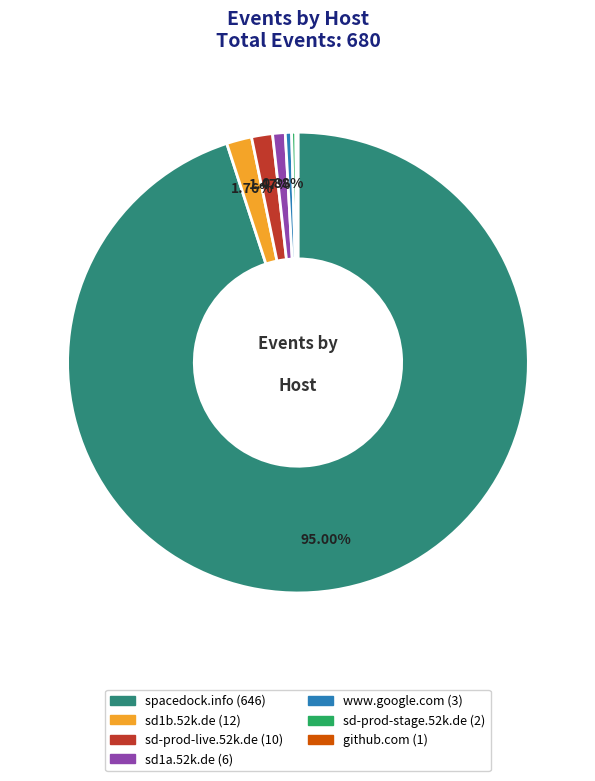

Between spacedock.info and sd1b.52k.de, which is larger?

spacedock.info